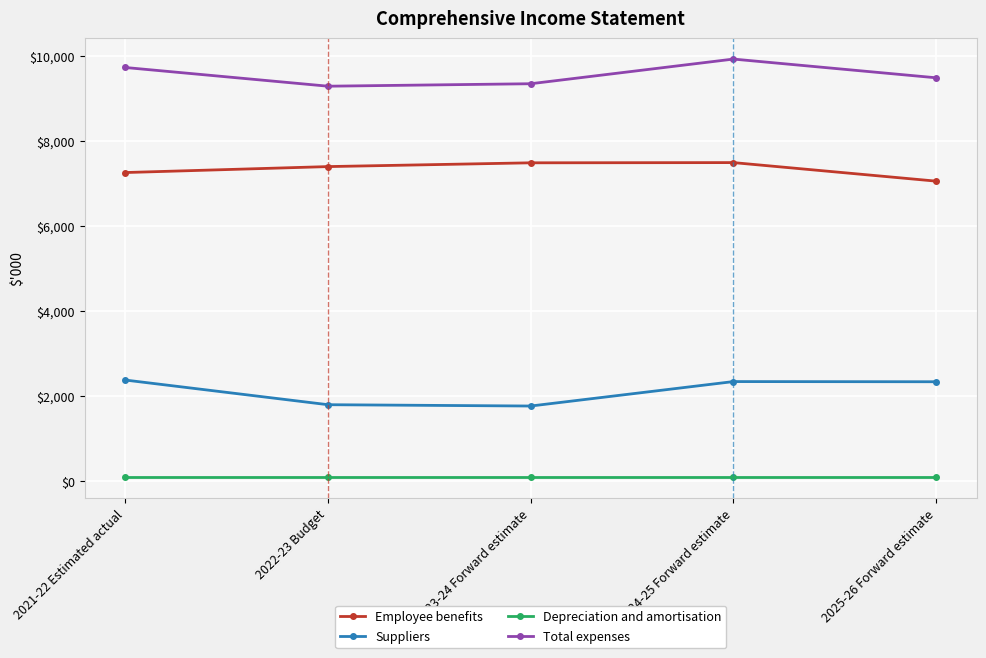

How many data points in Suppliers are less than 2340?

2